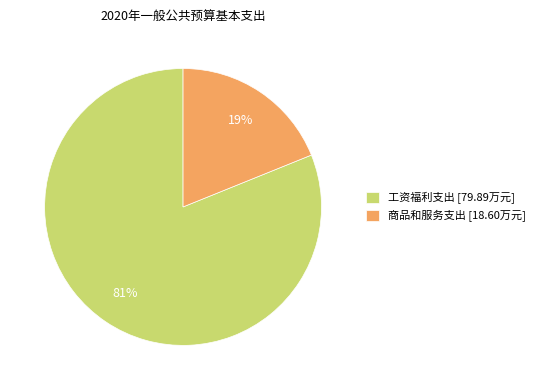

Which slice represents more than half of the pie?

工资福利支出